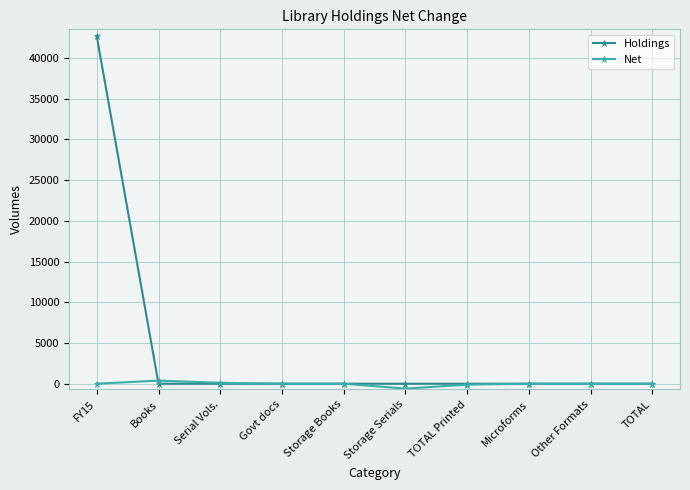

Between FY15 and TOTAL, which series saw the biggest shift?

Holdings